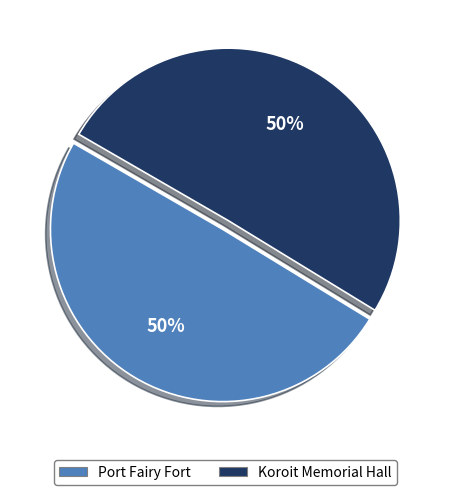

Is it true that Koroit Memorial Hall is 50% of the pie?

True